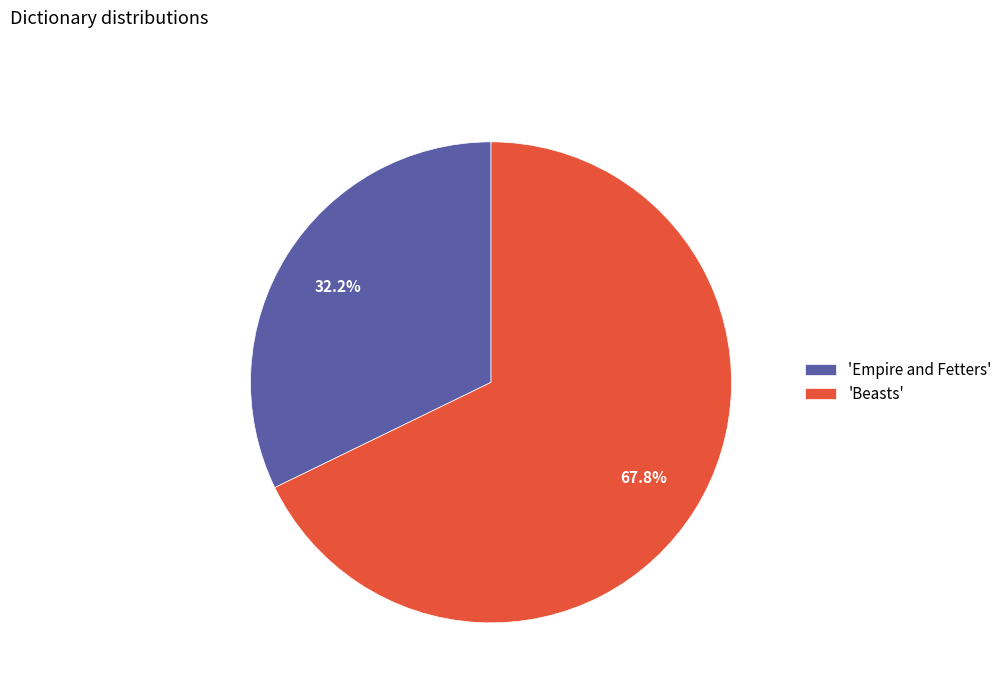

Is there any slice that represents more than half of the pie?

Yes